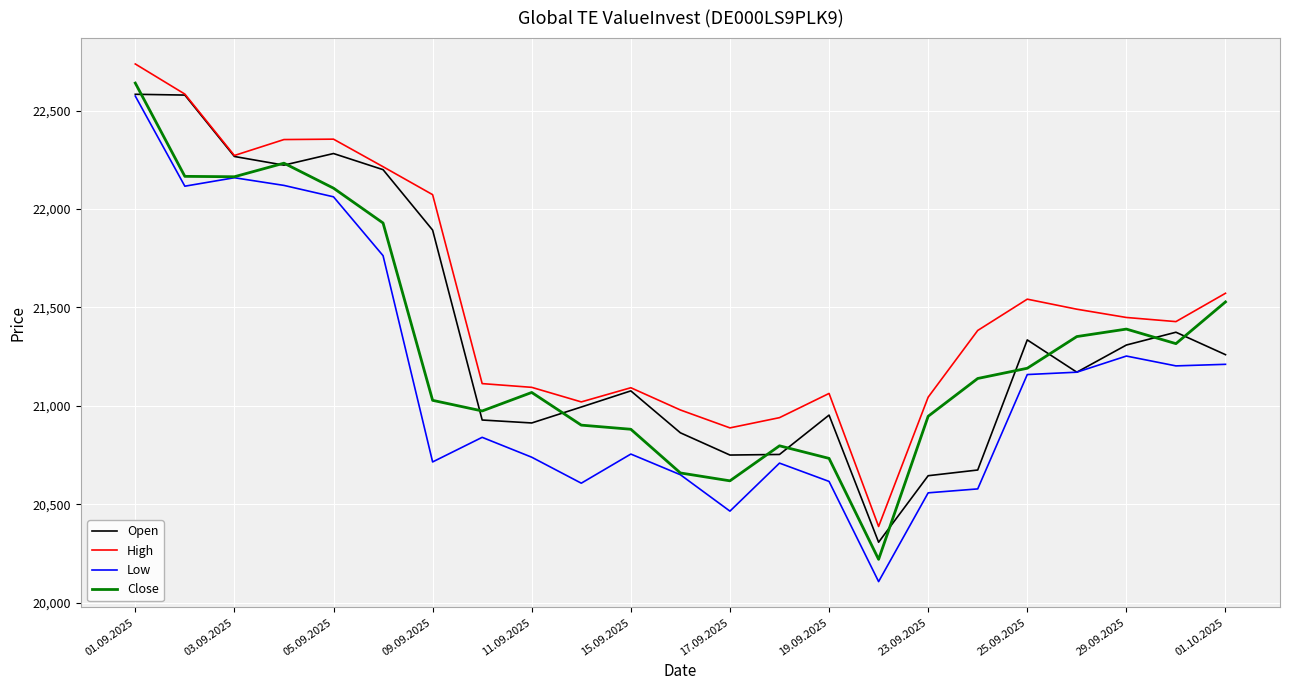

What is the lowest value of the Open series?

20307